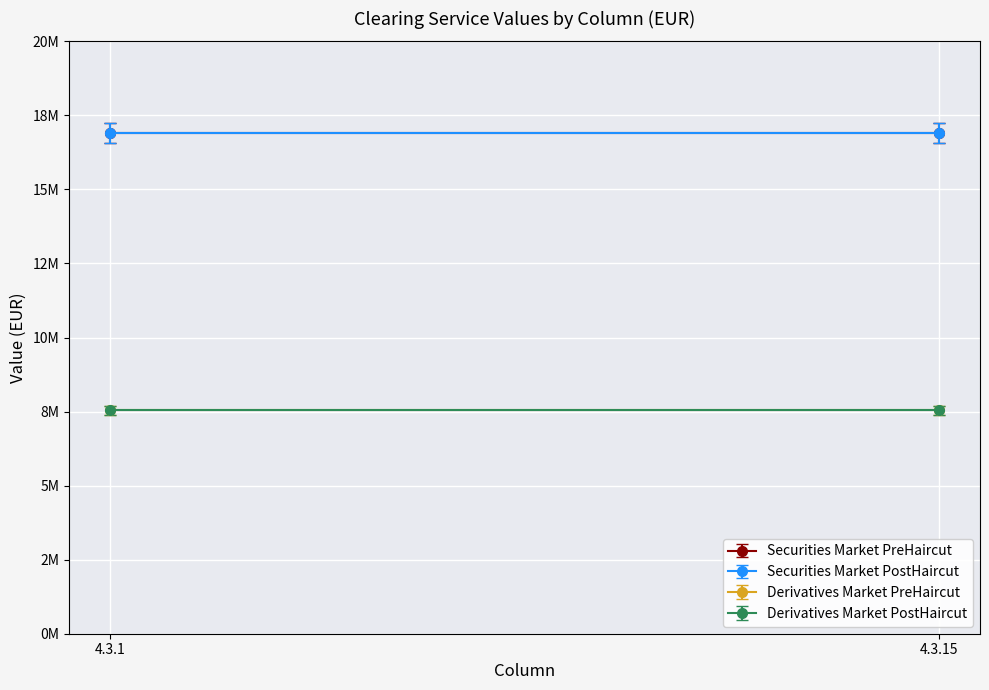

Reading left to right, list all the values displayed in this chart.

Securities Market PreHaircut: 16905306	16905306
Securities Market PostHaircut: 16905306	16905306
Derivatives Market PreHaircut: 7542797	7542797
Derivatives Market PostHaircut: 7542797	7542797